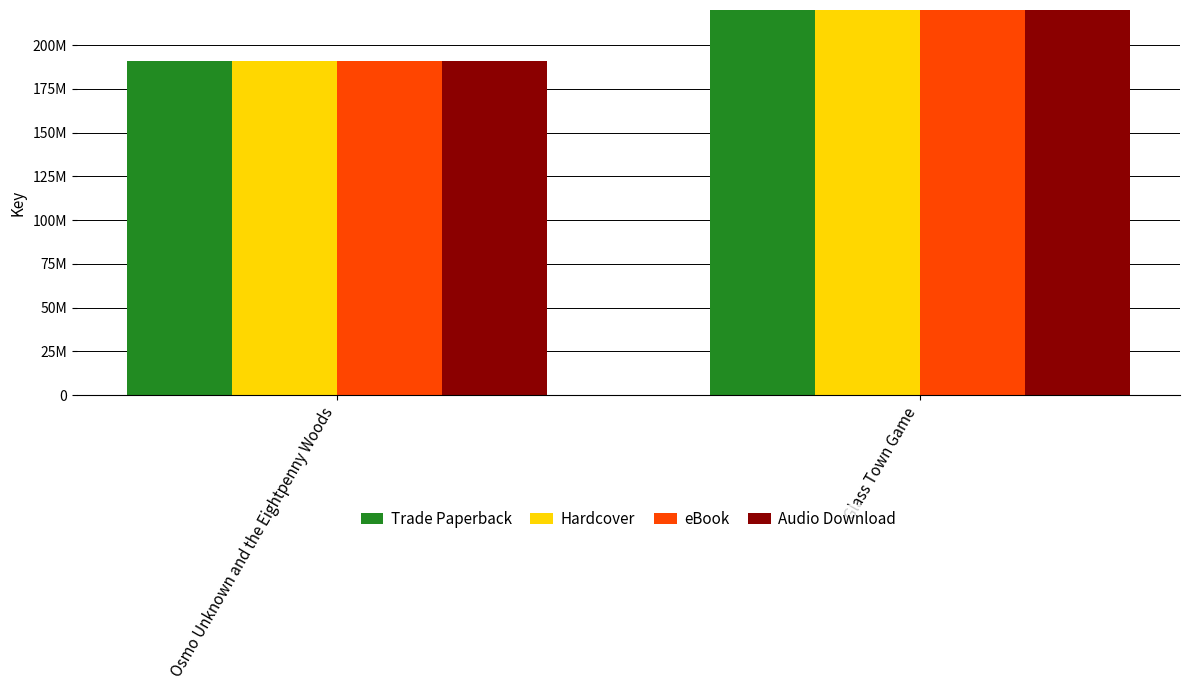

What is the lowest value of the Audio Download series?

190663698